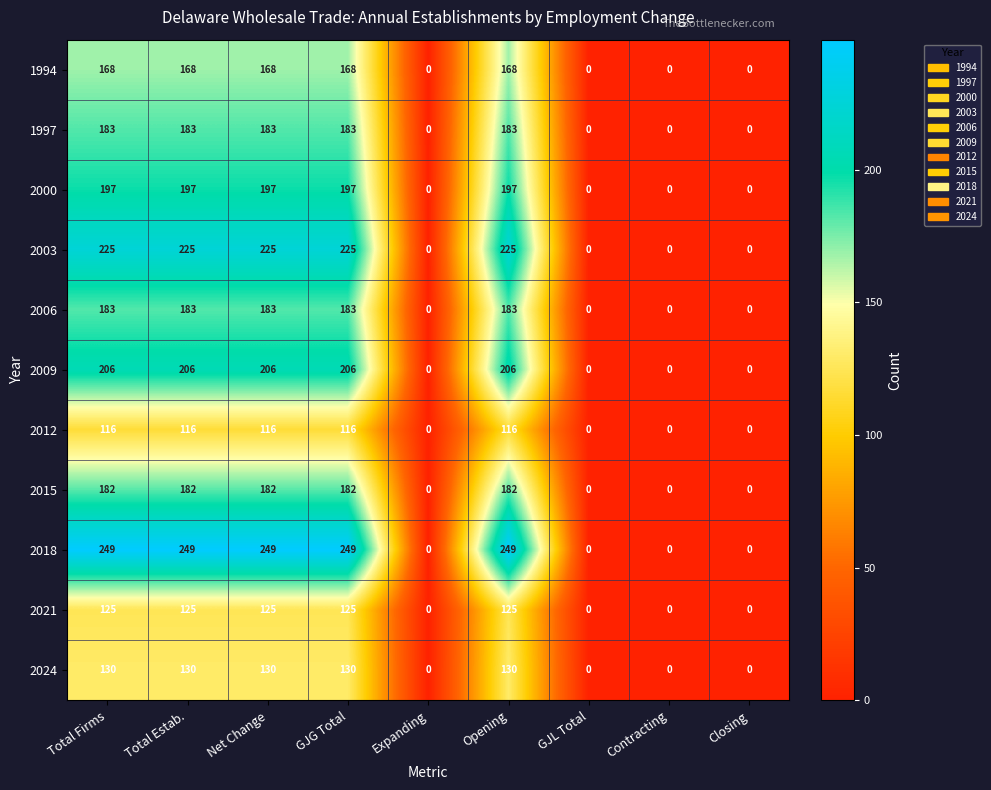

What is the average value of the 2015 series?

101